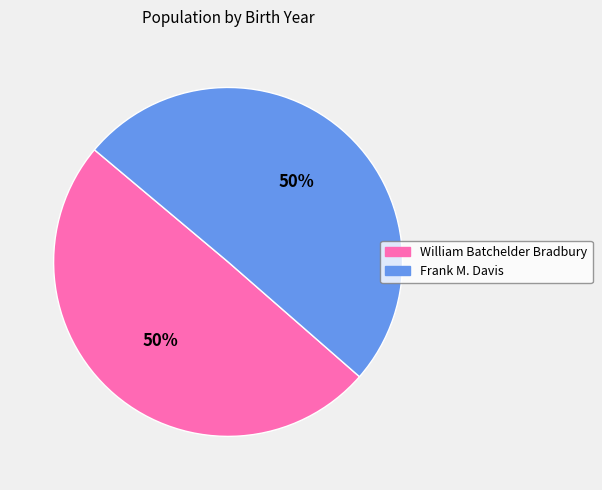

True or false: Frank M. Davis accounts for 42% of the total.

False